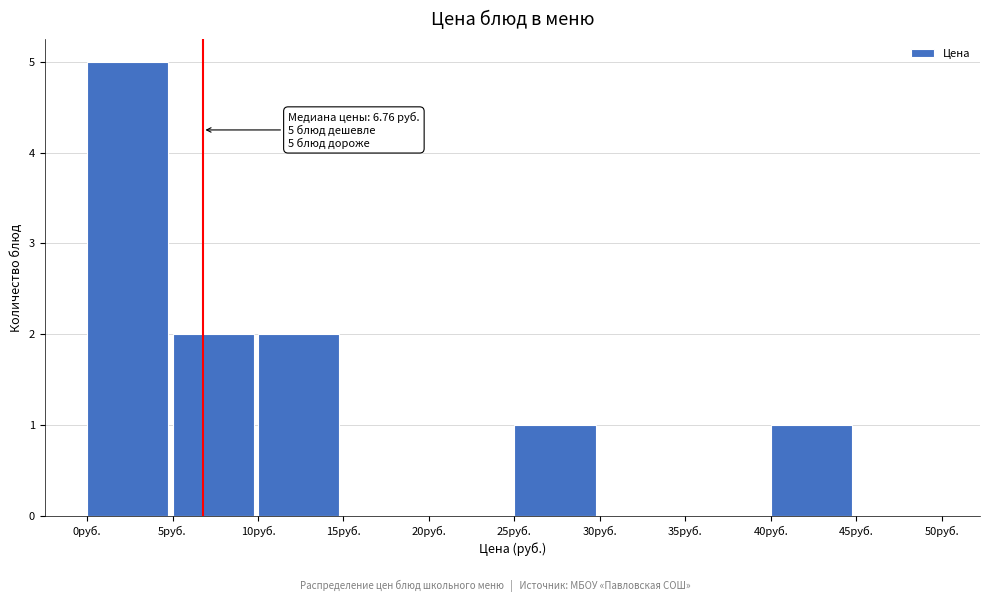

Which range on the x-axis has the tallest bar?

0 to 5